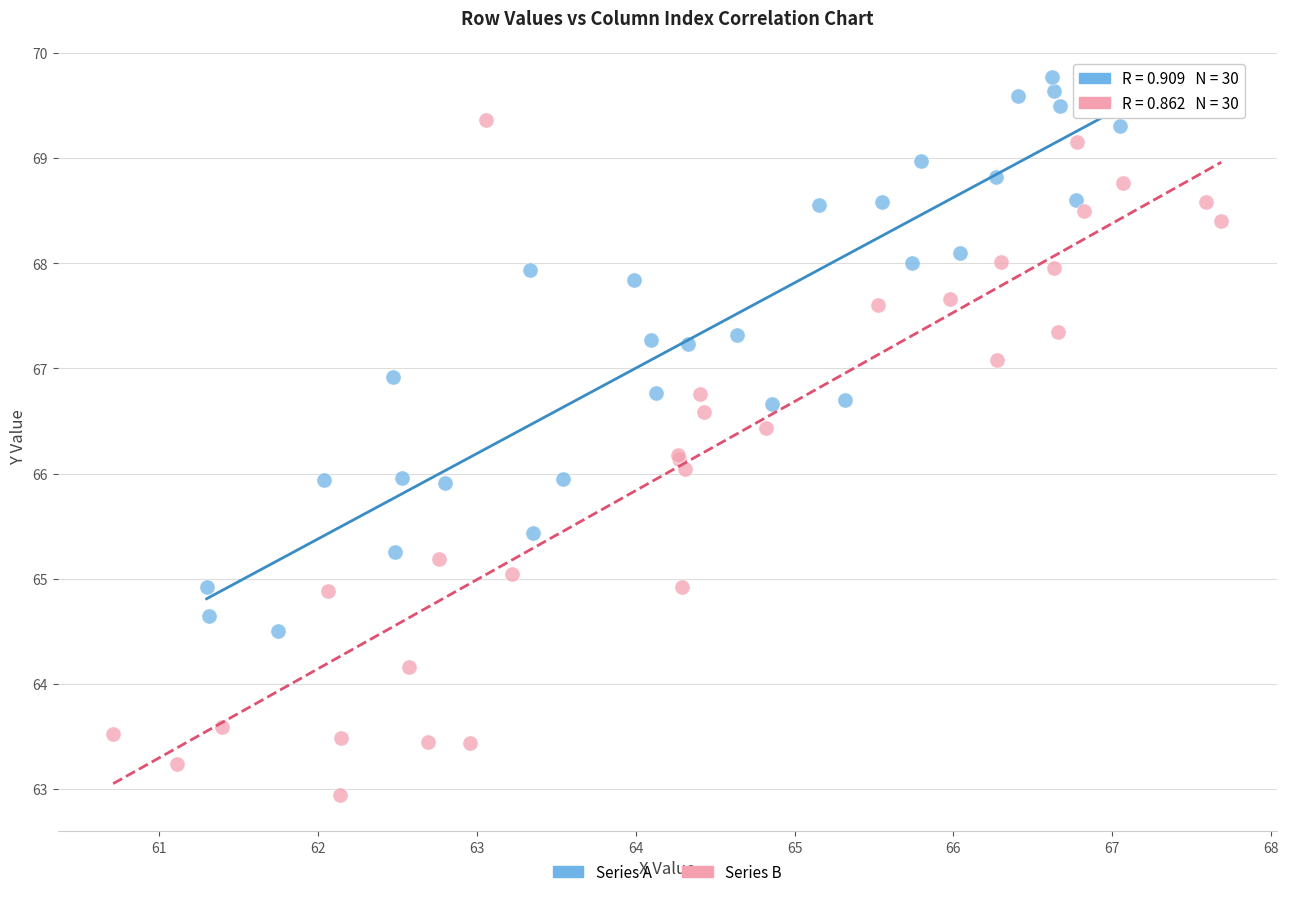

Which series reaches the minimum Y coordinate?

Series B